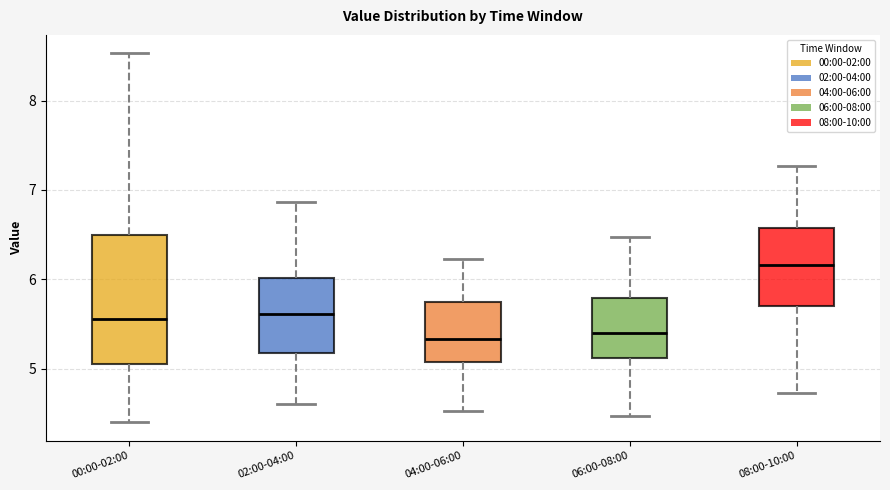

Which box is the tallest, from its lower edge to its upper edge?

00:00-02:00